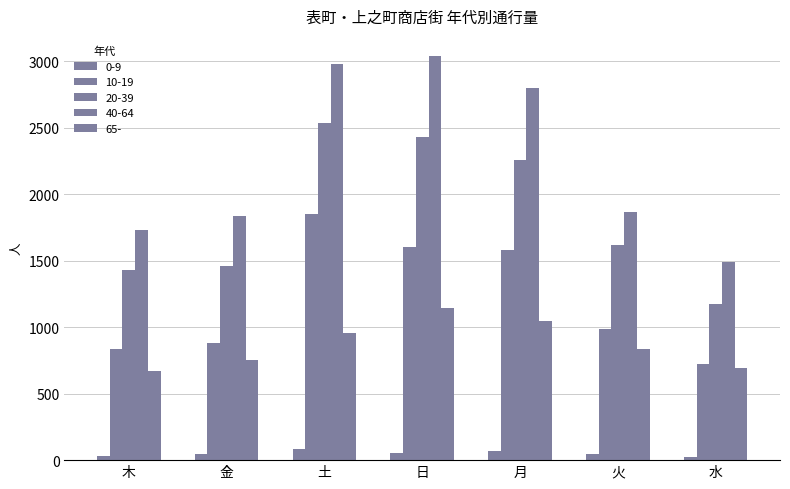

What is the spread (max minus min) of values at 金?

1793